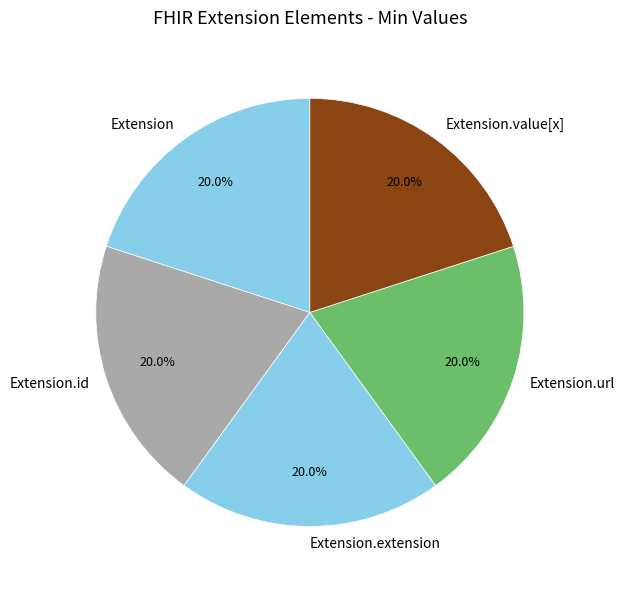

What is the ratio of the value at Extension.url to the value at Extension?

1.0